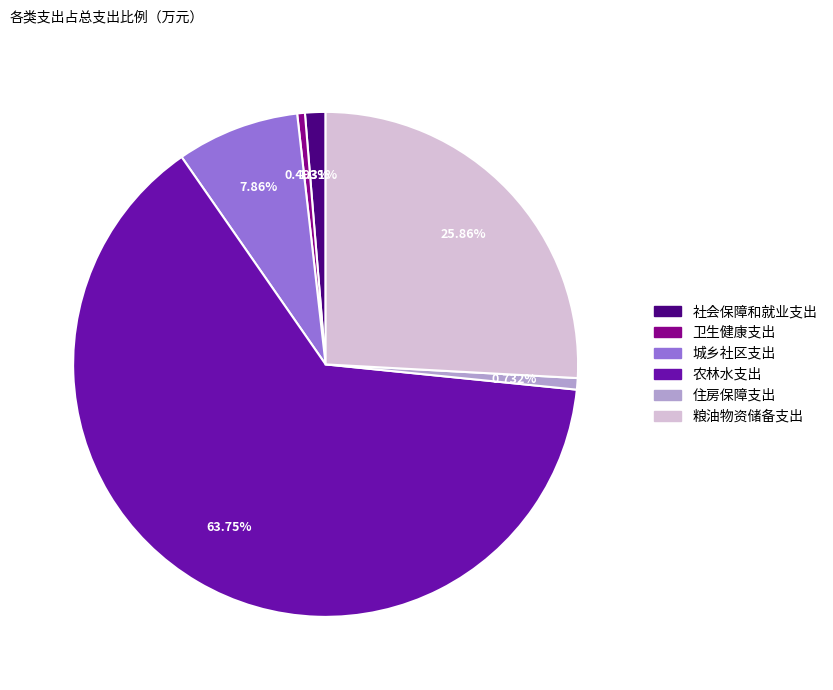

To the nearest percent, what percentage of the pie is 粮油物资储备支出?

26%